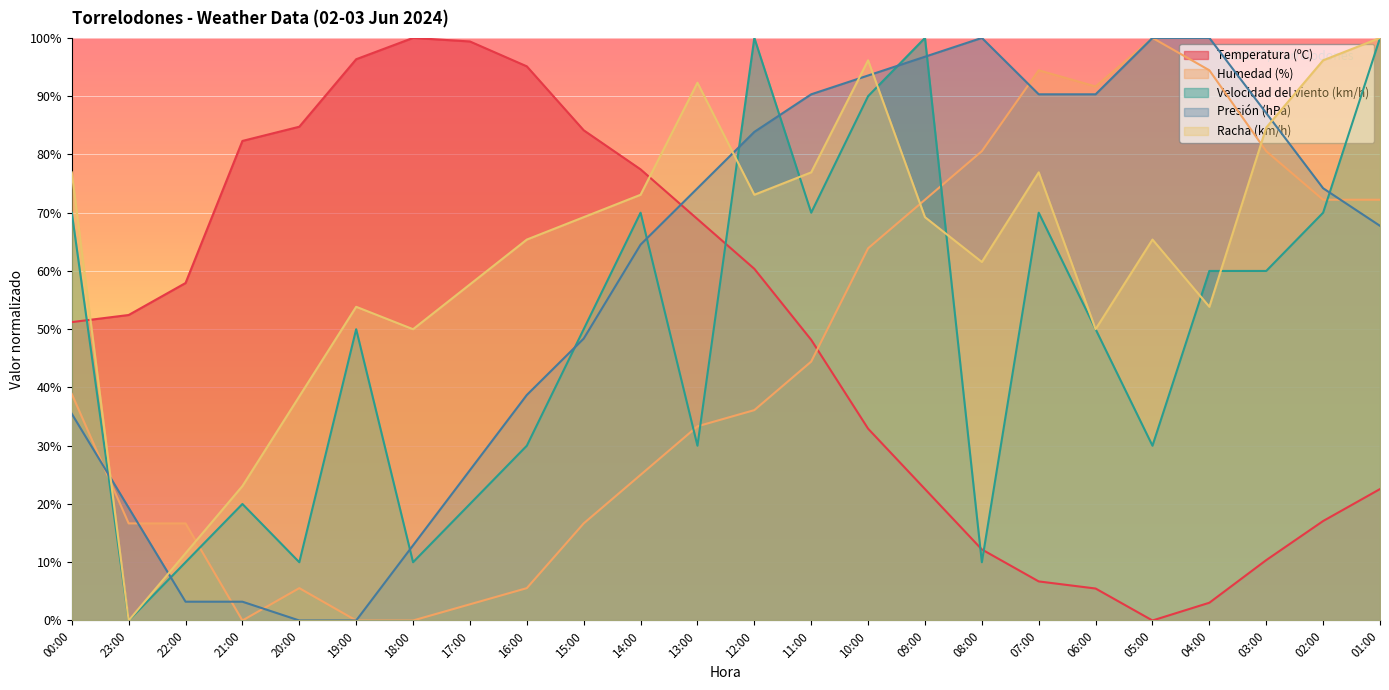

Which series has the widest spread of values?

Temperatura (ºC)